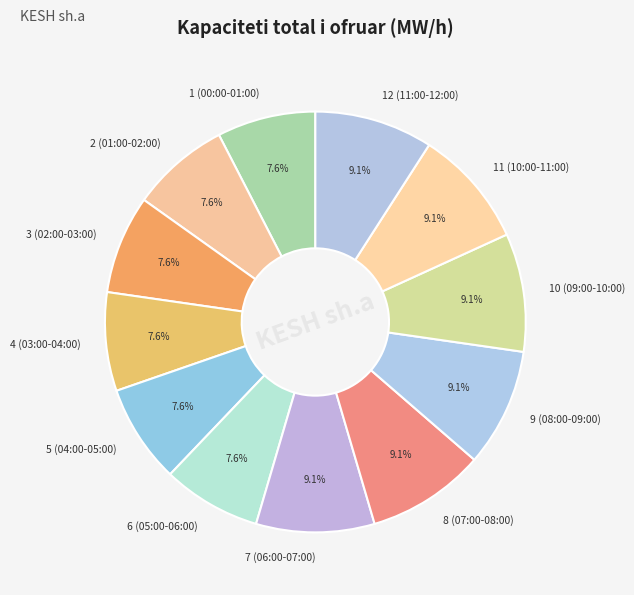

To the nearest percent, what is the average slice percentage?

8%